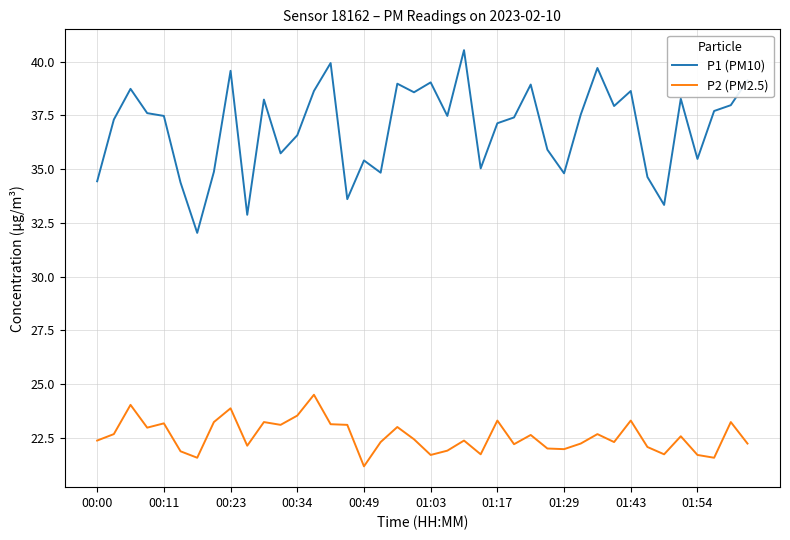

List the series in order of their peak value, lowest first.

P2 (PM2.5), P1 (PM10)